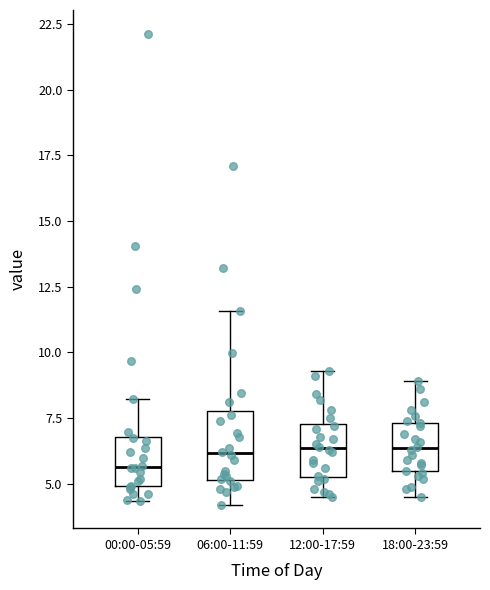

Where is the upper edge of the box for 12:00-17:59 on the y-axis? The values are not printed on the chart, so give them approximately, as read against the axis.

7.5